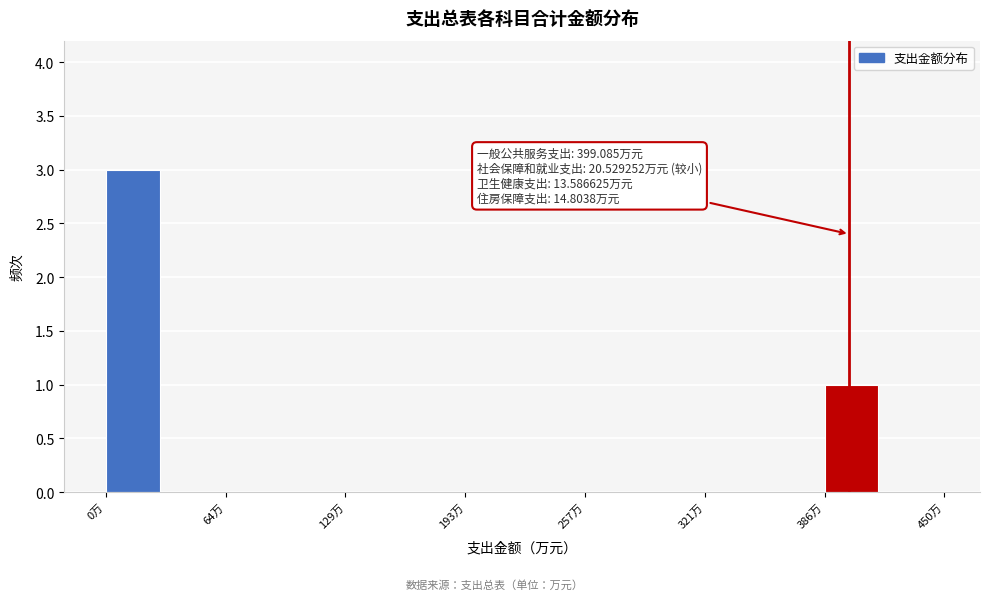

Read against the x-axis, roughly where is the centre of the tallest bar?

10